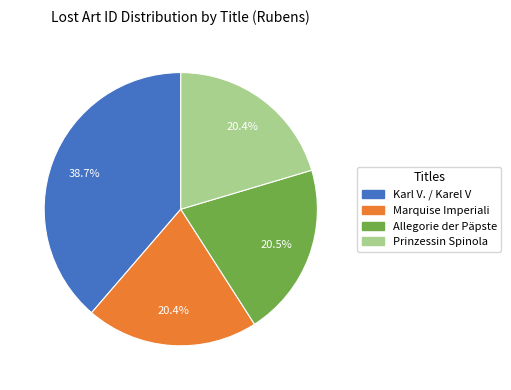

What percentage is the Karl V. / Karel V slice, to the nearest percent?

39%